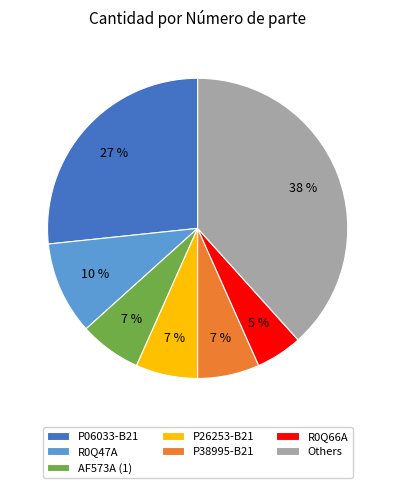

The P06033-B21 slice represents 19% of the pie. True or false?

False